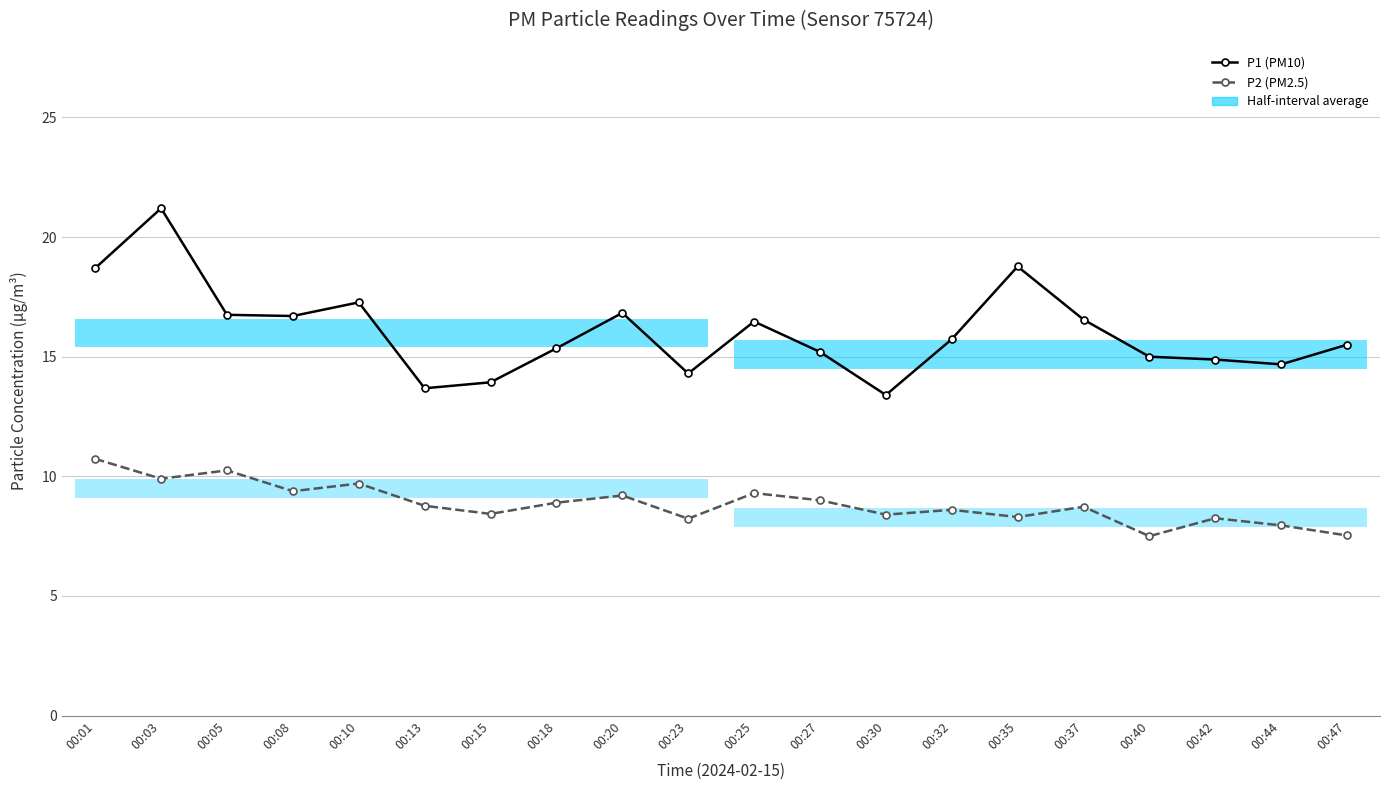

List the series in order of their peak value, lowest first.

P2 (PM2.5), P1 (PM10)